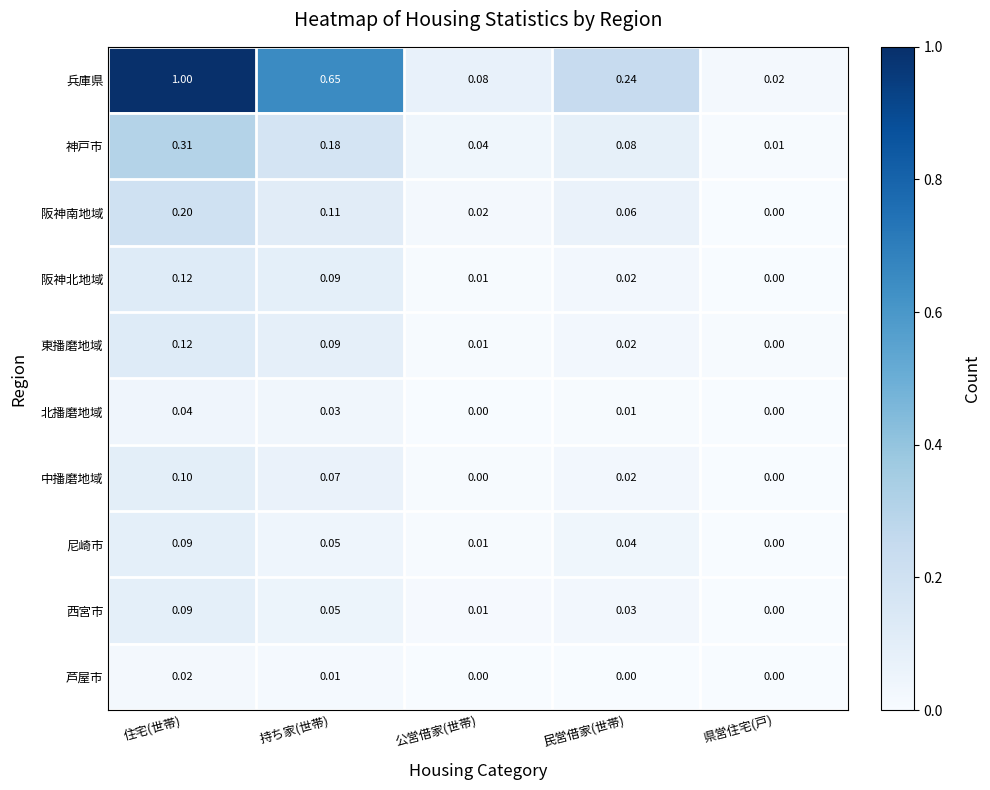

What is the maximum value shown in the chart?

1.0